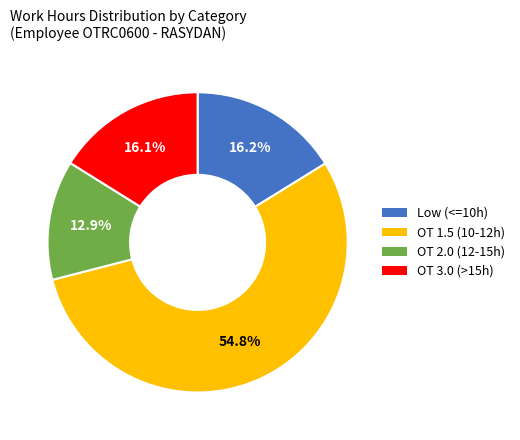

Which category has the smallest portion of the pie?

OT 2.0 (12-15h)